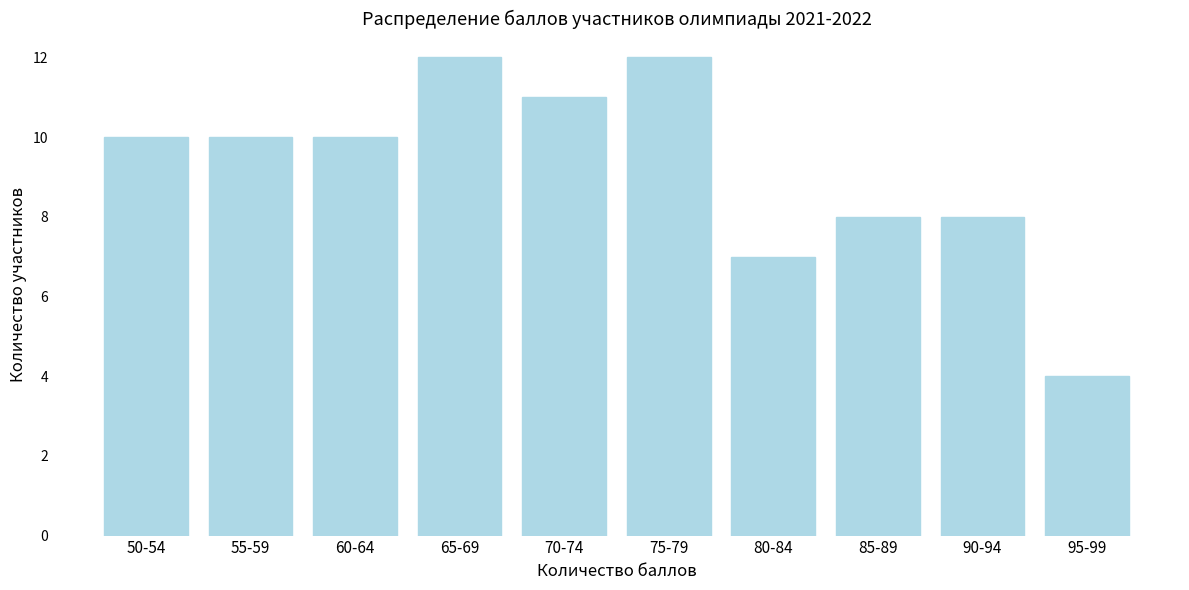

Reading right to left, transcribe all the data shown in this chart.

4	8	8	7	12	11	12	10	10	10